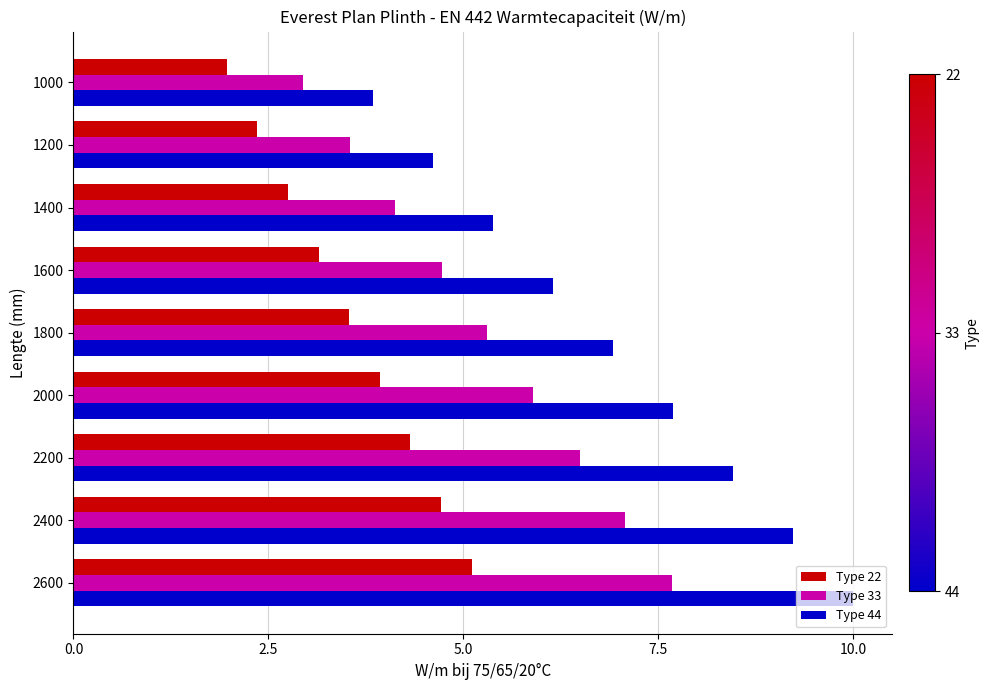

True or false: Type 44 has a value of 4.6 at 1200.

True